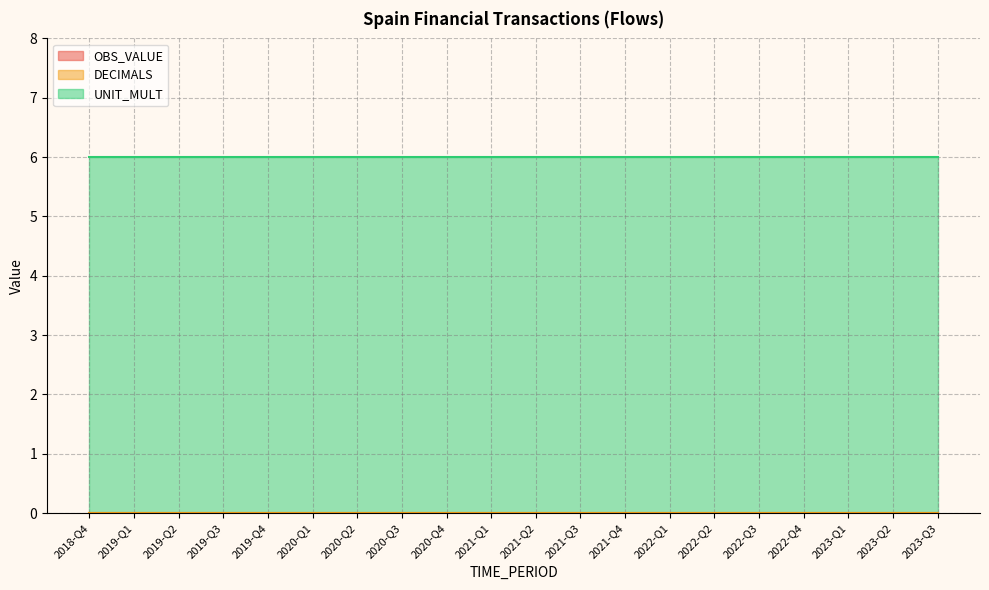

Is the value of DECIMALS at 2021-Q1 greater than the value of UNIT_MULT at 2023-Q2?

No